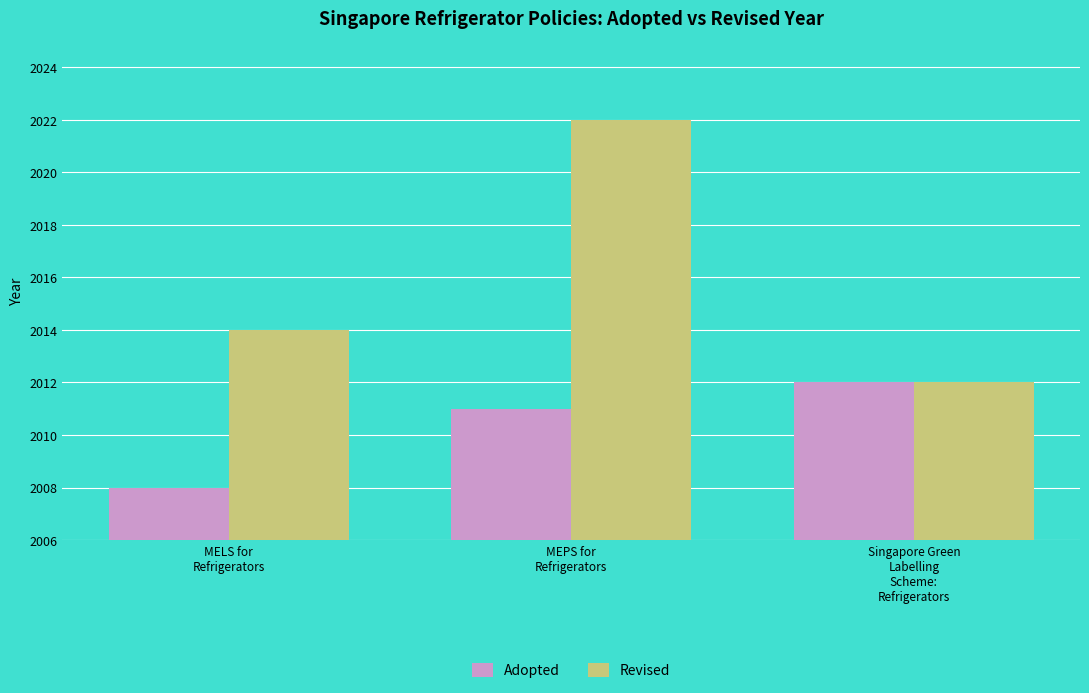

True or false: Adopted has a value of 1288 at MEPS for
Refrigerators.

False